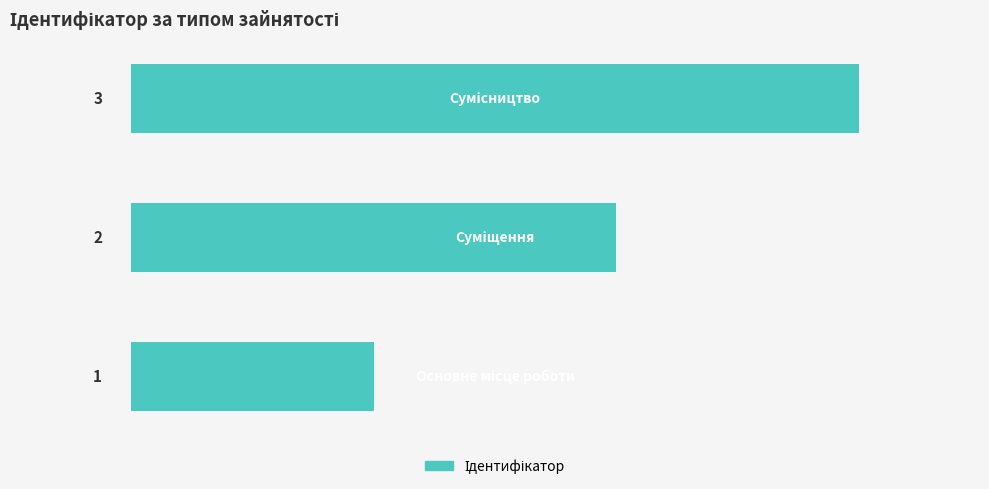

What is the greatest value displayed?

3